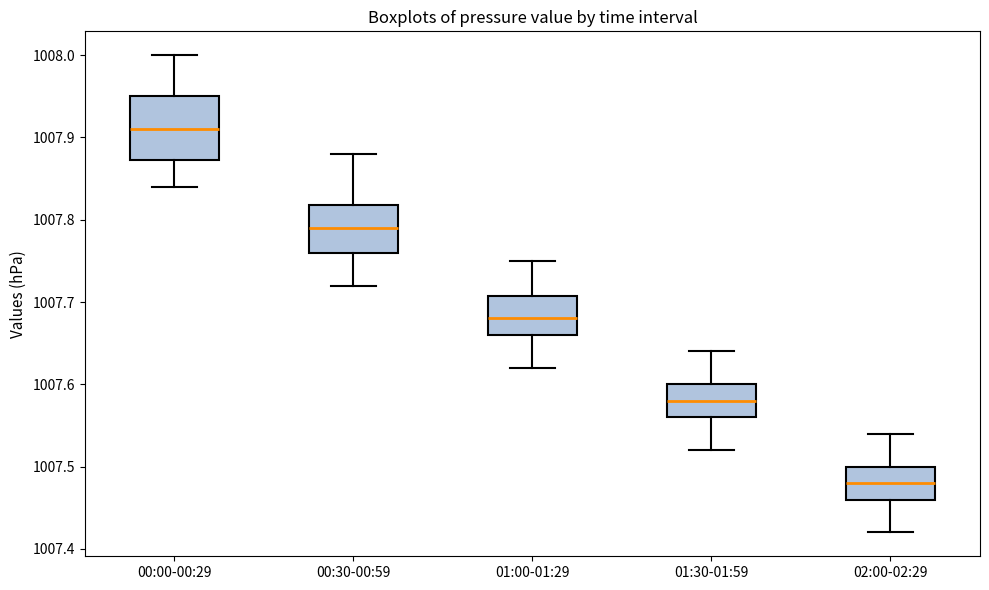

Where does the upper whisker of the box for 01:00-01:29 end on the y-axis? The values are not printed on the chart, so give them approximately, as read against the axis.

1007.75